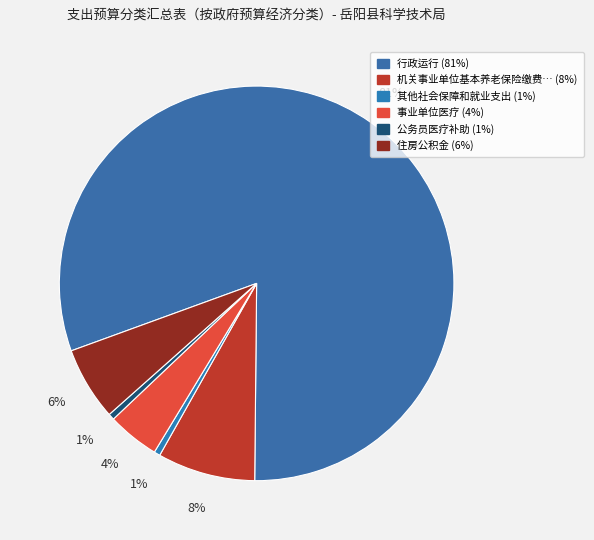

How many segments does this pie chart have?

6